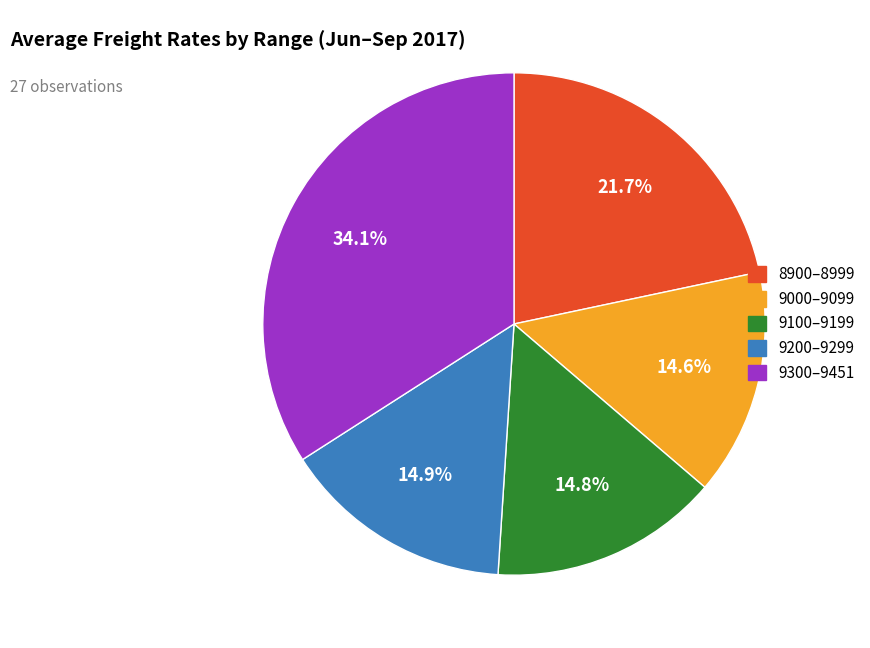

Does any single category account for the majority?

No